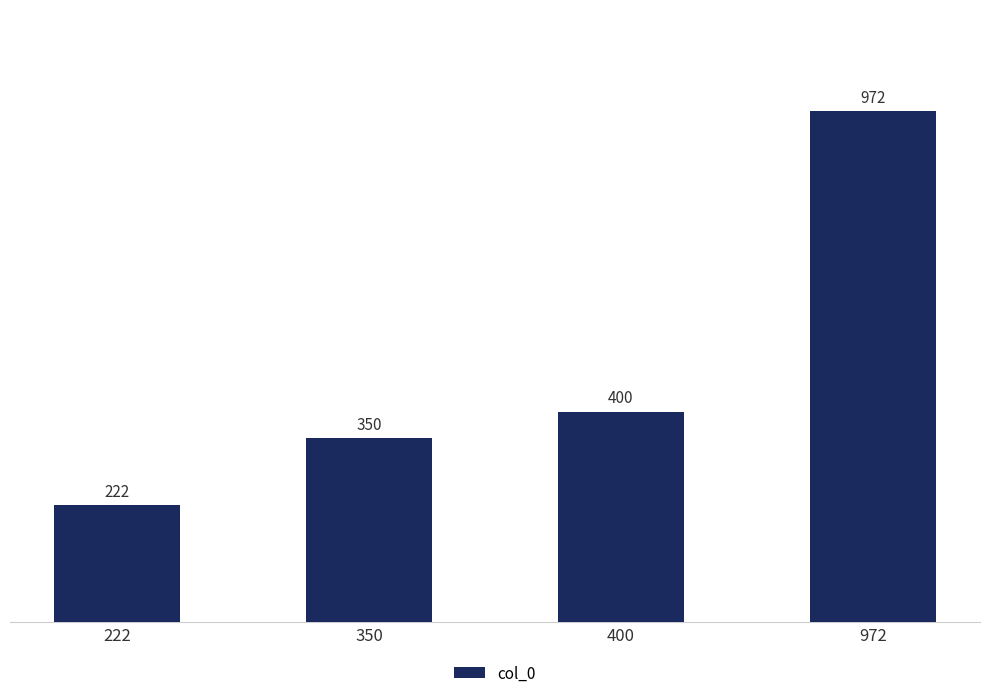

What is the average value?

486